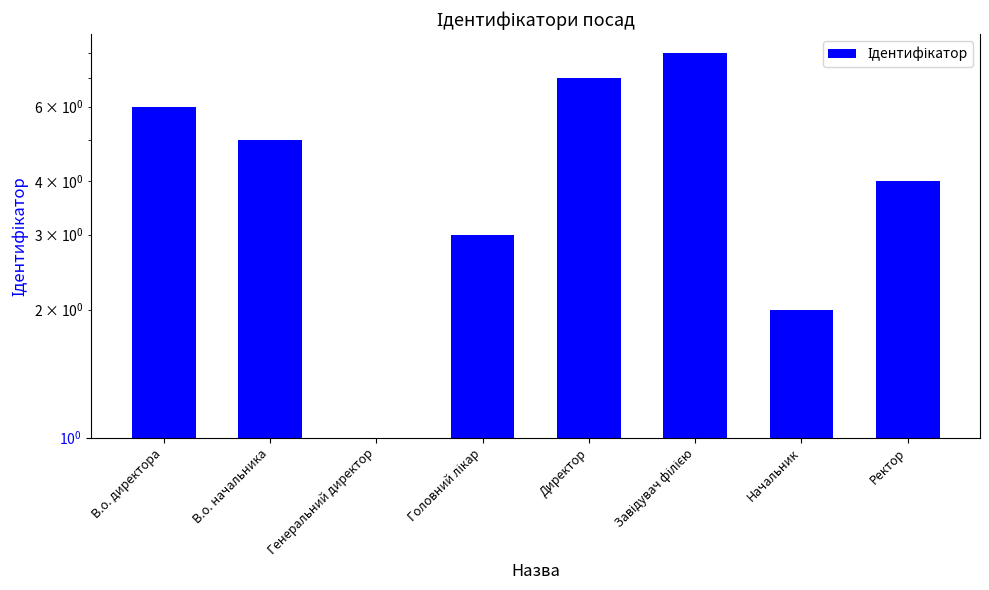

Rank the categories by value from lowest to highest.

Генеральний директор, Начальник, Головний лікар, Ректор, В.о. начальника, В.о. директора, Директор, Завідувач філією